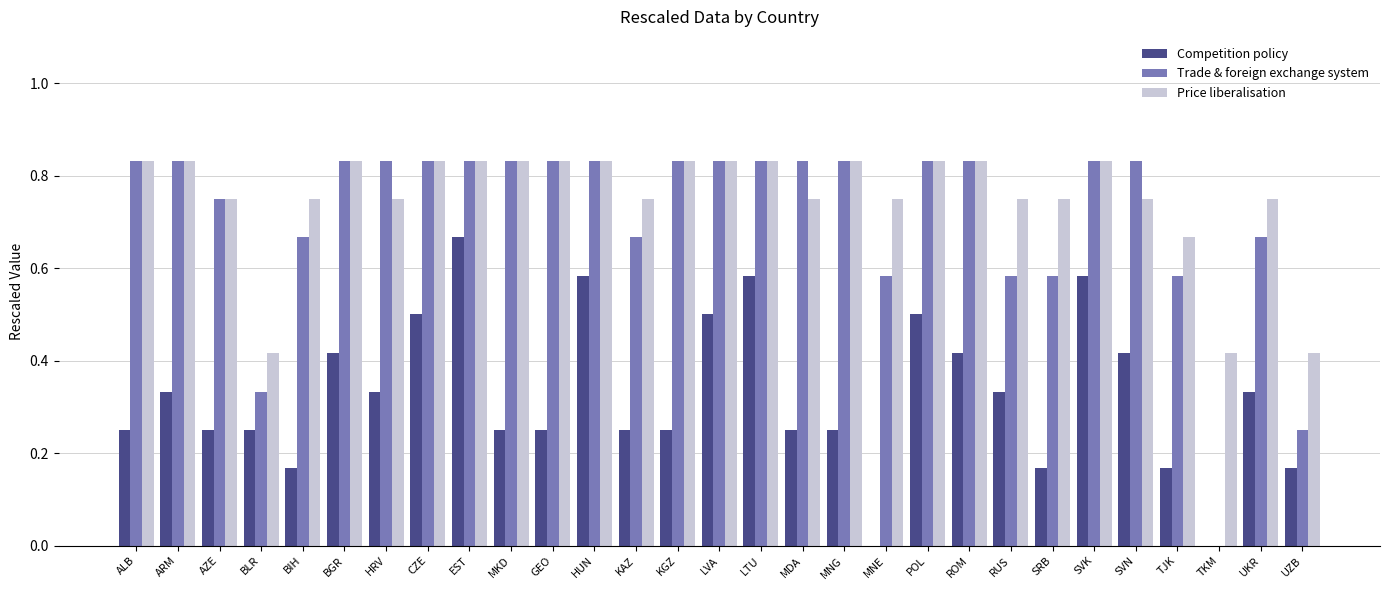

The value of Competition policy at EST is 0.9. True or false?

False